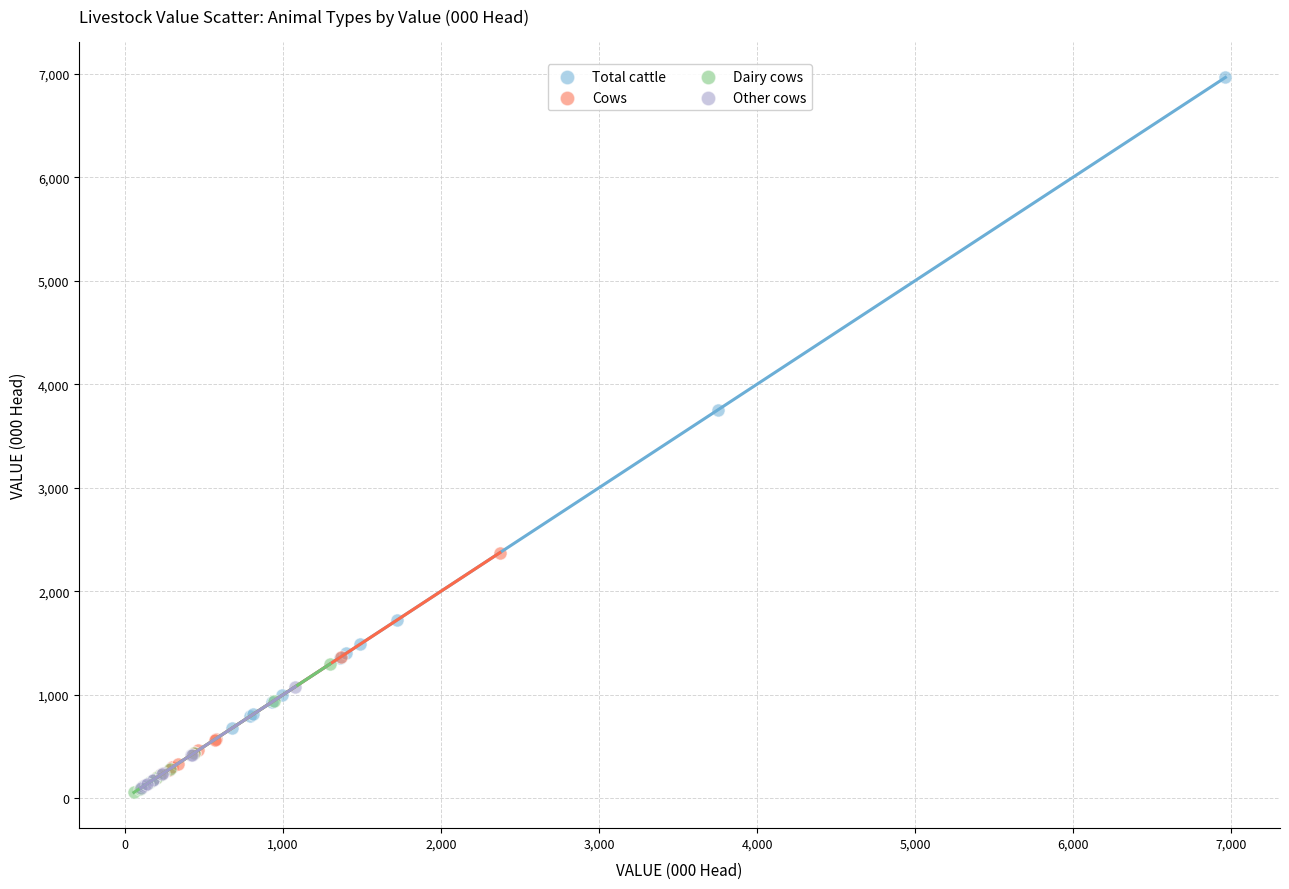

Which series reaches the maximum Y coordinate?

Total cattle